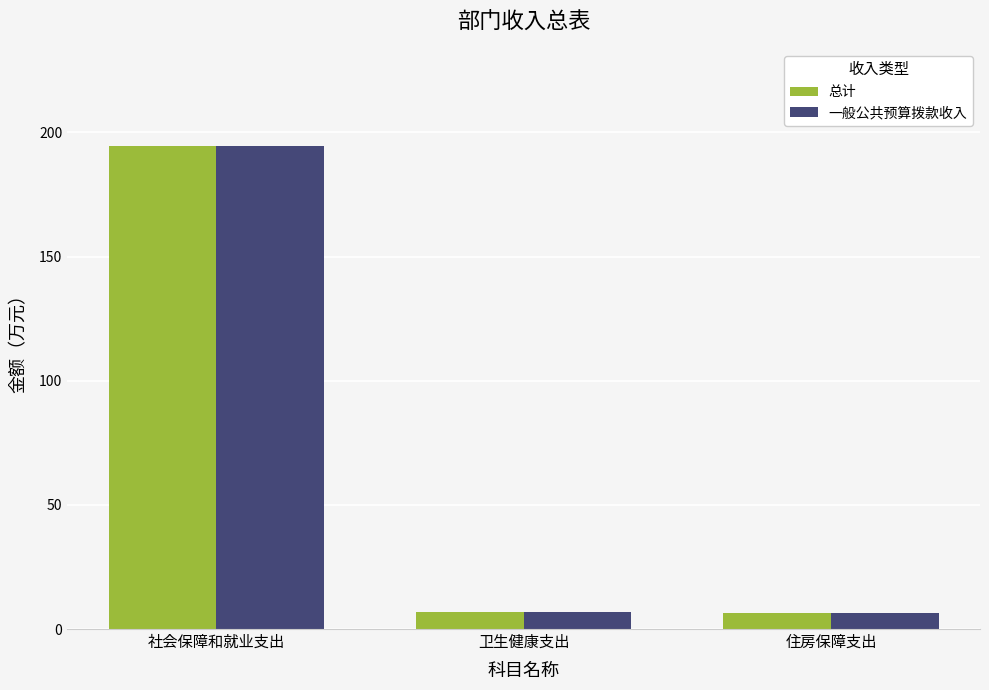

What is the label of the 1st bar from the right?

住房保障支出